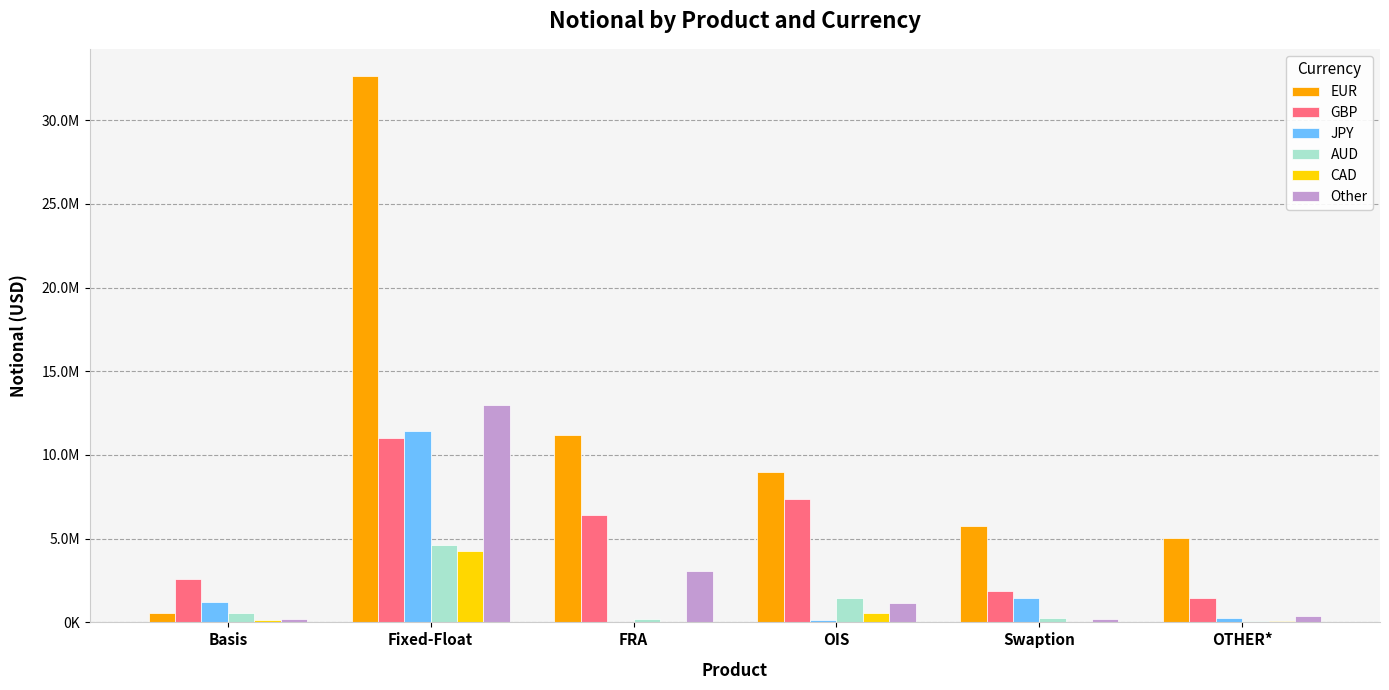

What is the value of the Other bar at the 6th from the left?

358351